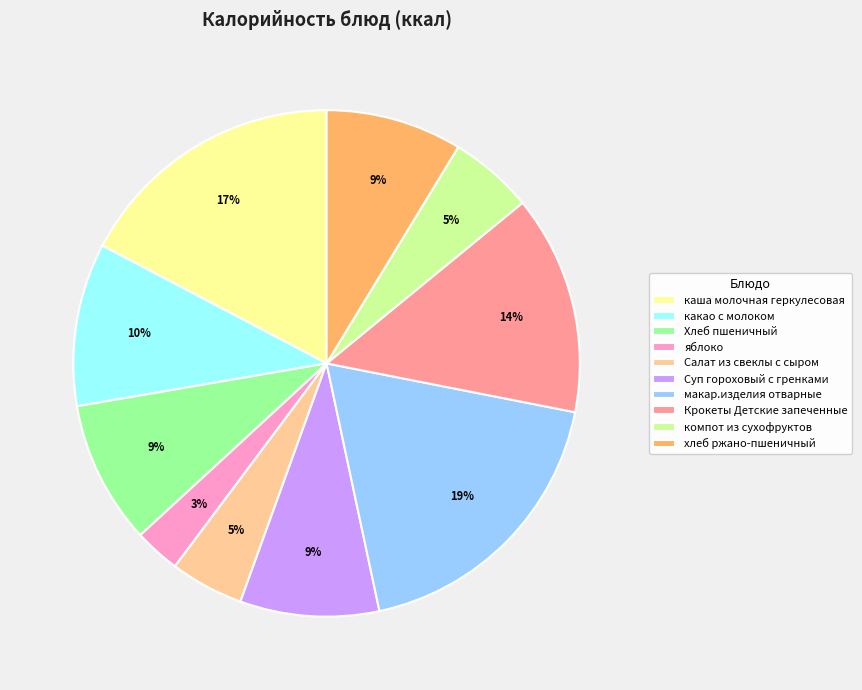

True or false: Крокеты Детские запеченные accounts for 20% of the total.

False